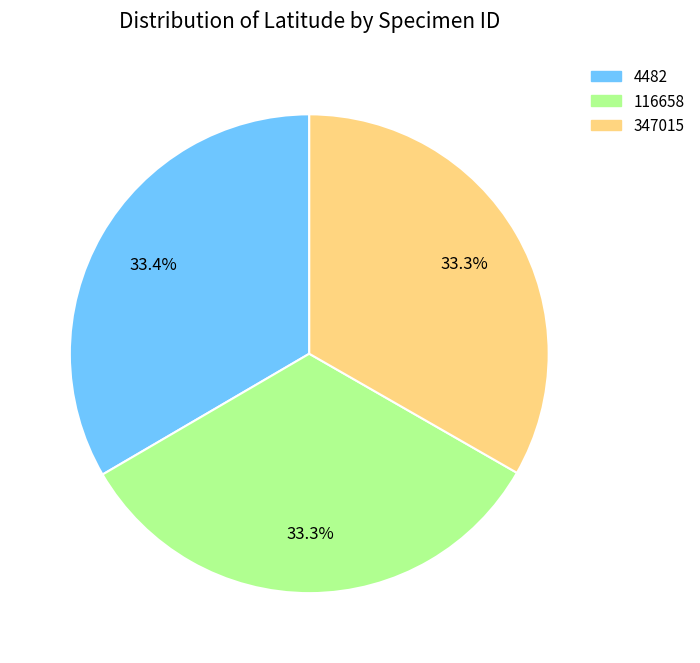

What percentage do 4482 and 116658 together represent?

66.7%